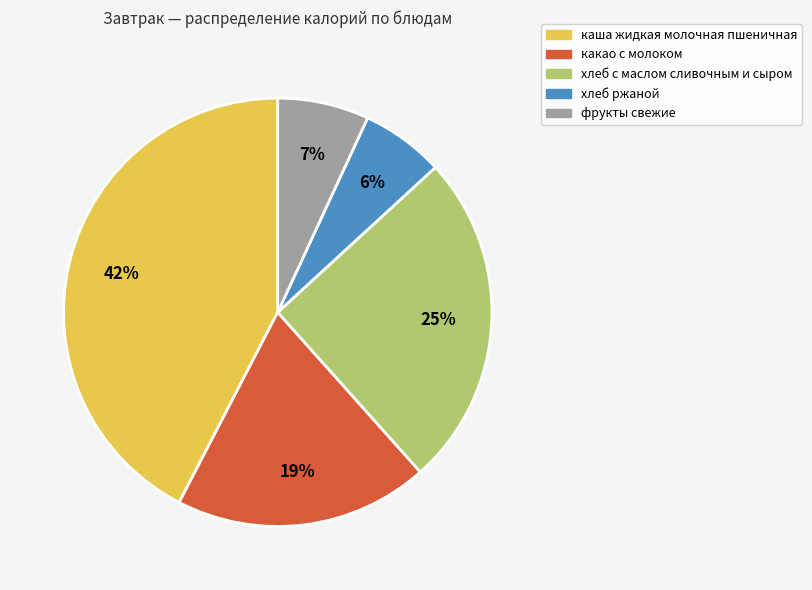

How many slices are in this pie chart?

5